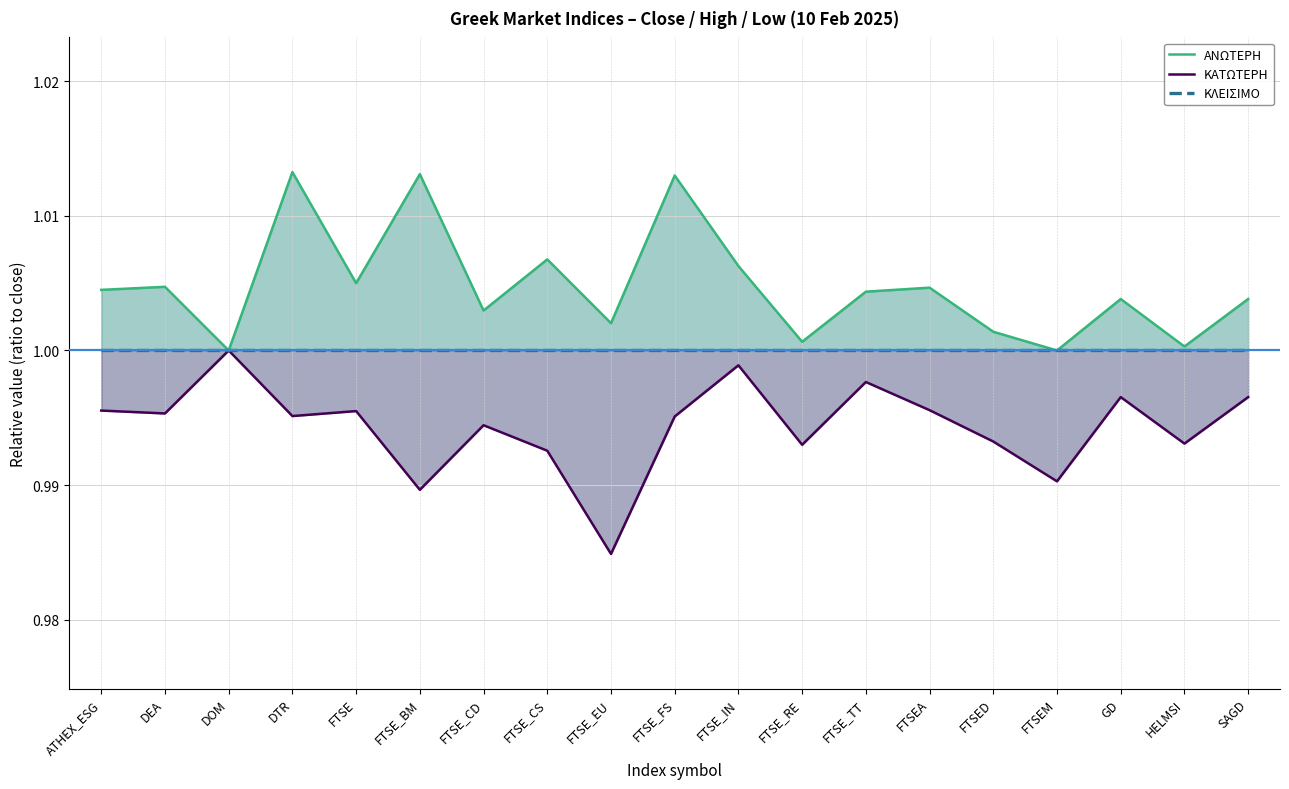

What are all the series names shown in the legend?

ΑΝΩΤΕΡΗ, ΚΑΤΩΤΕΡΗ, ΚΛΕΙΣΙΜΟ